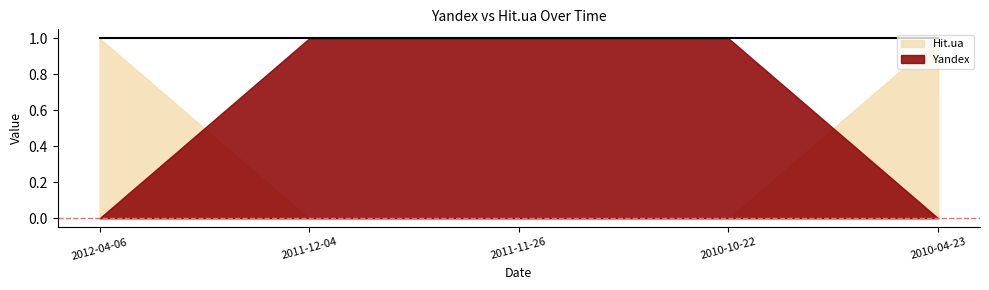

Is it true that Hit.ua equals 2 at 2012-04-06?

False